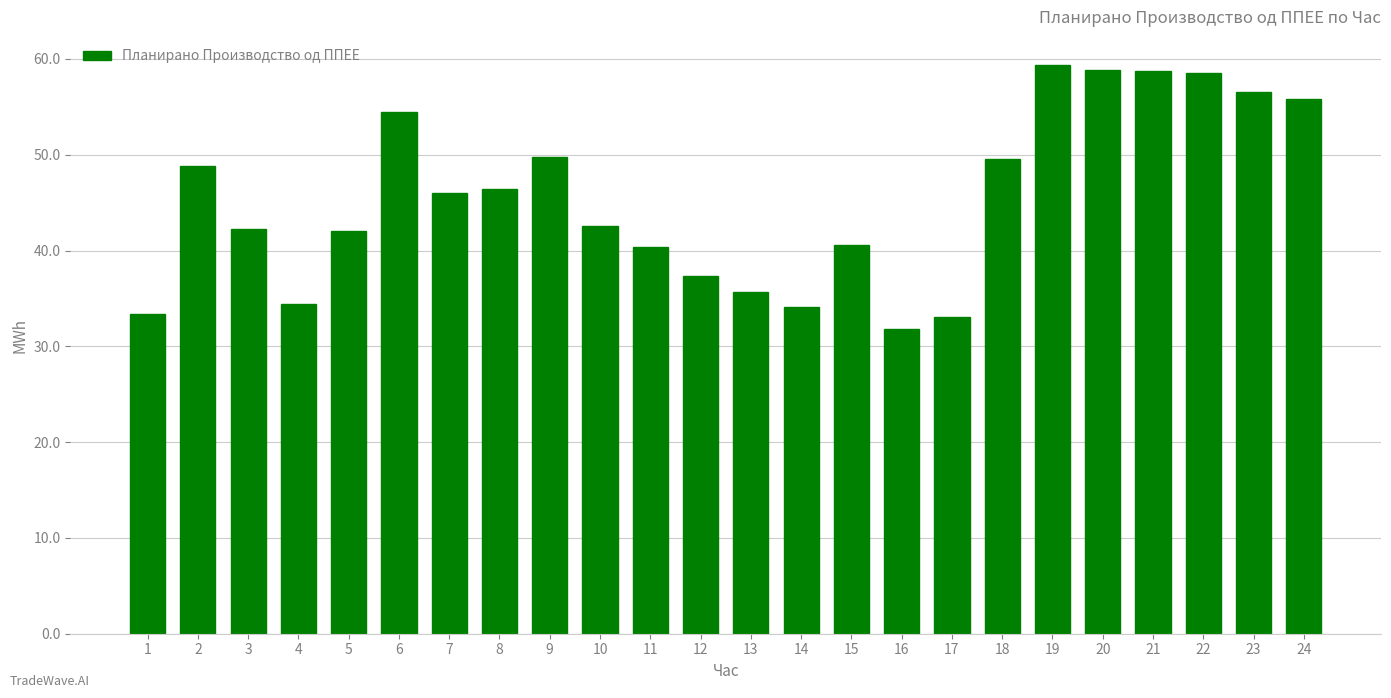

Is it true that the value at 5 is 42.0?

True